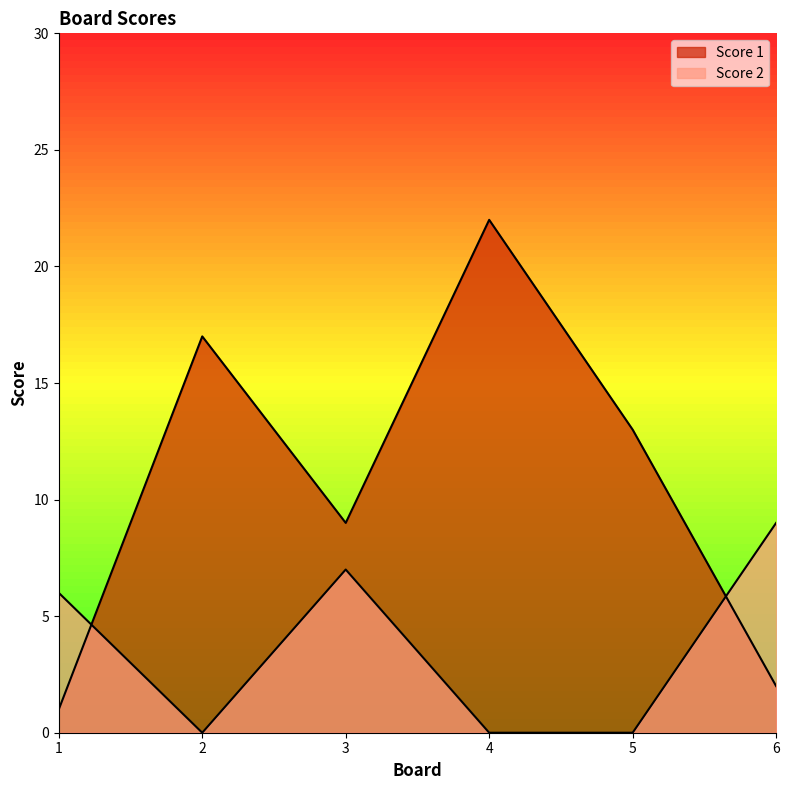

What is the sum of all Score 1 values?

64